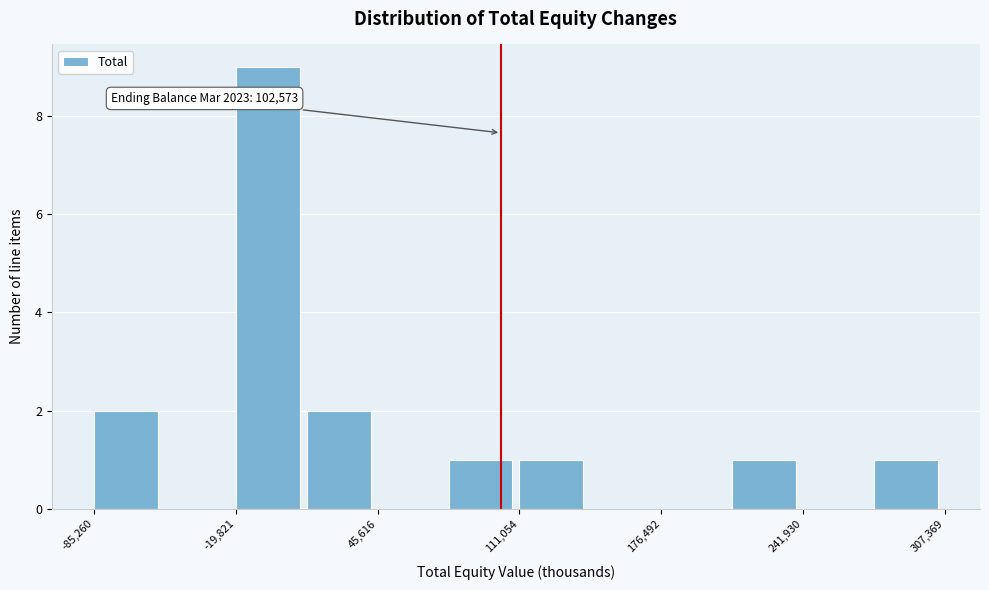

Read against the x-axis, roughly where is the centre of the tallest bar?

-10000